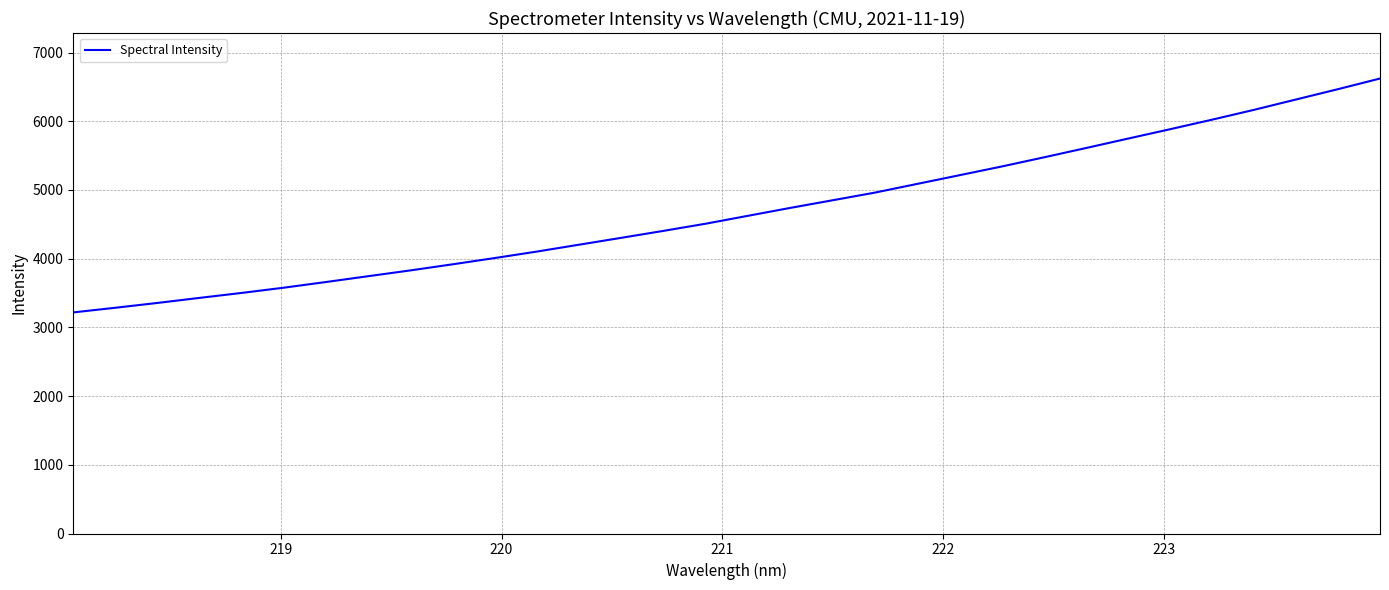

What is the difference between the maximum and minimum values?

3404.0